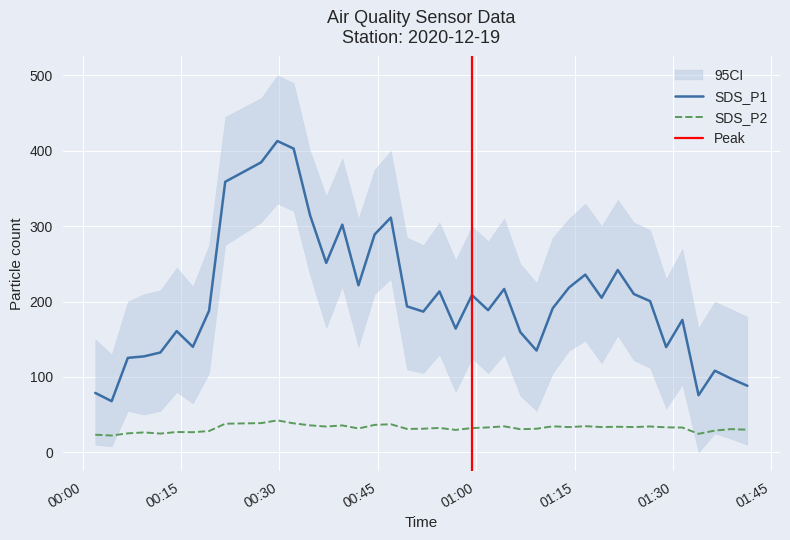

Where is the first local maximum for SDS_P1?

2020/12/19 00:14:20